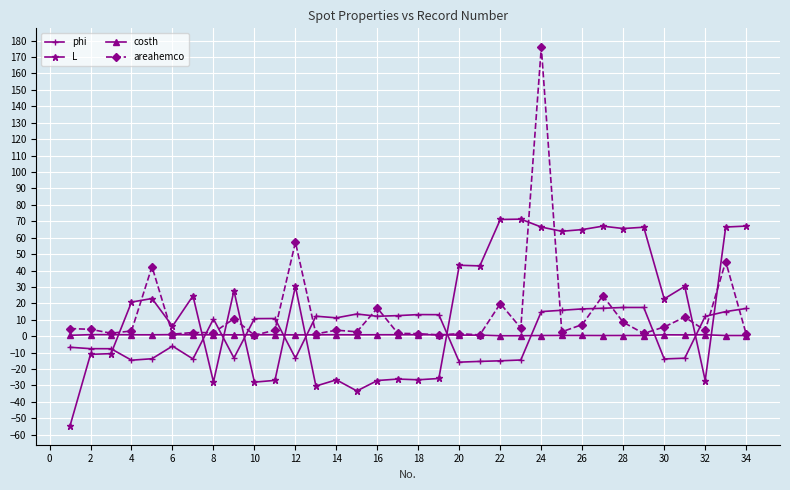

Rank the series by their maximum value, from highest to lowest.

areahemco, L, phi, costh